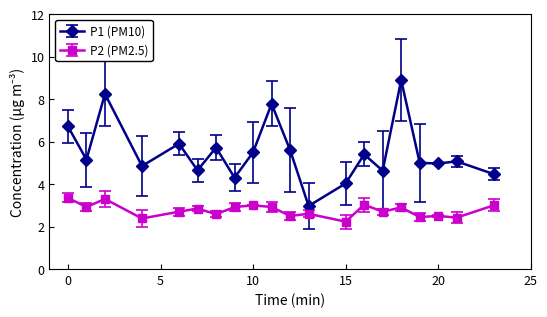

How many lines are shown in the chart?

2